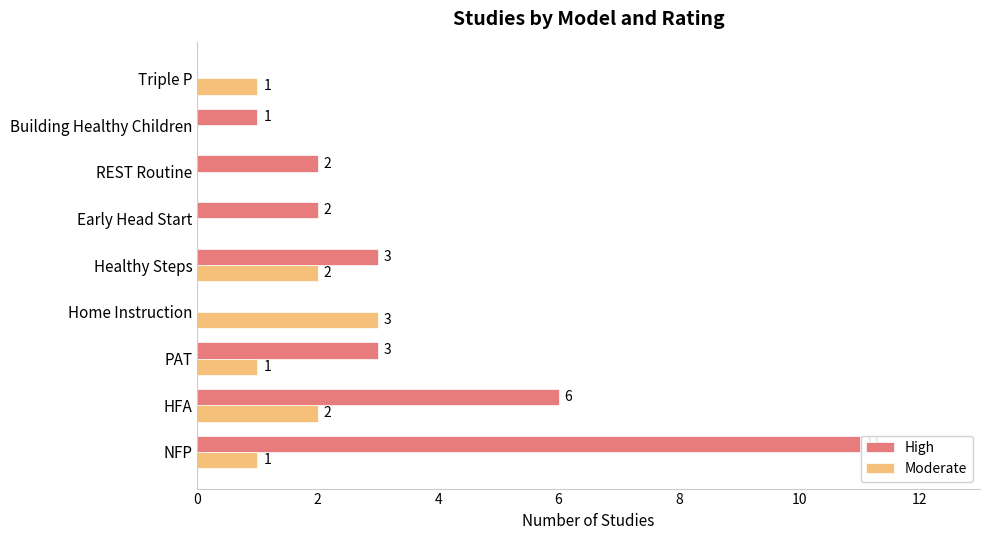

The Moderate series shows 3 at Home Instruction. True or false?

True